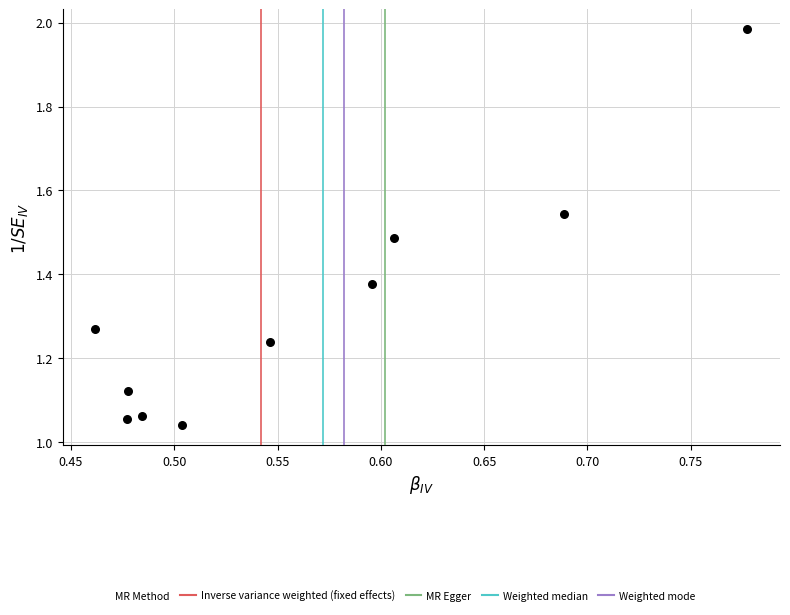

What is the range of X values (max minus min)?

0.3